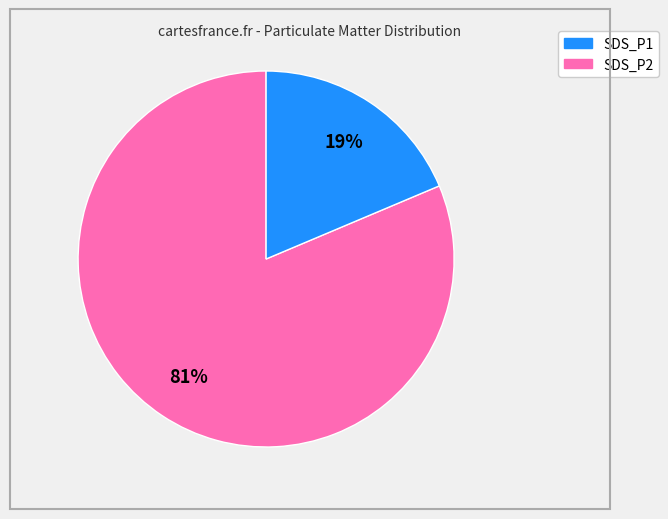

Is there any slice that represents more than half of the pie?

Yes